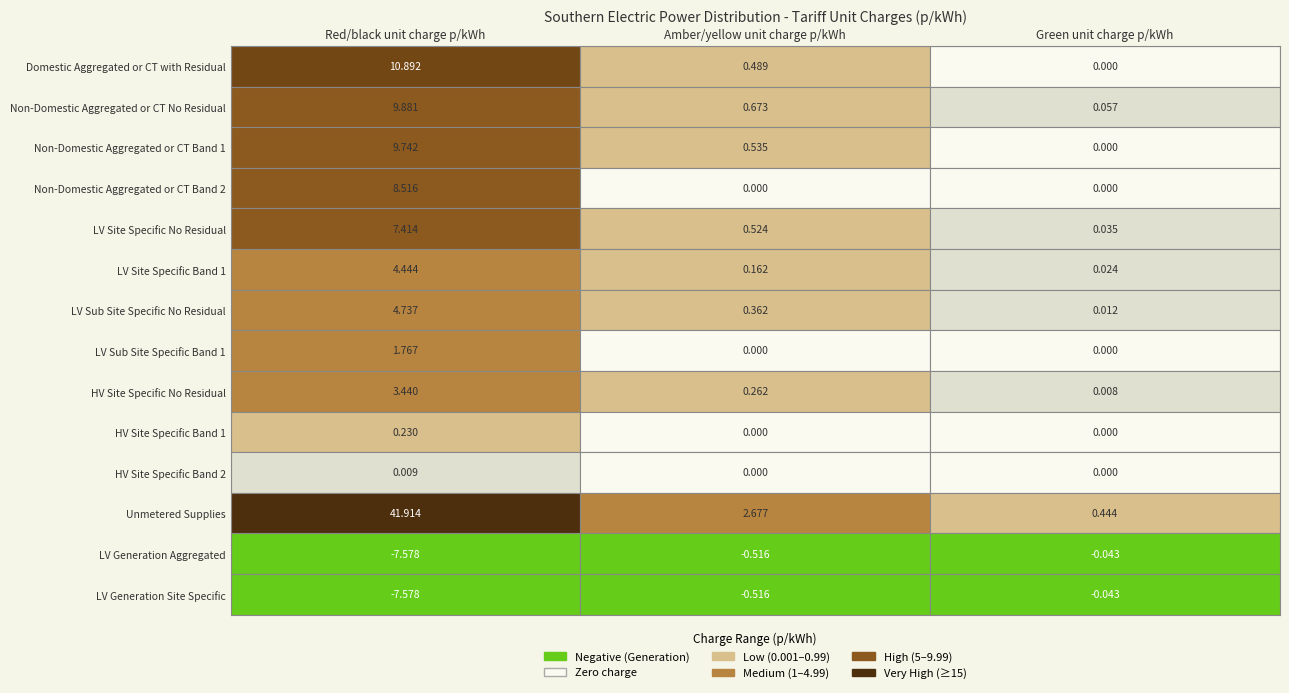

What is the sum of all HV Site Specific No Residual values?

3.7